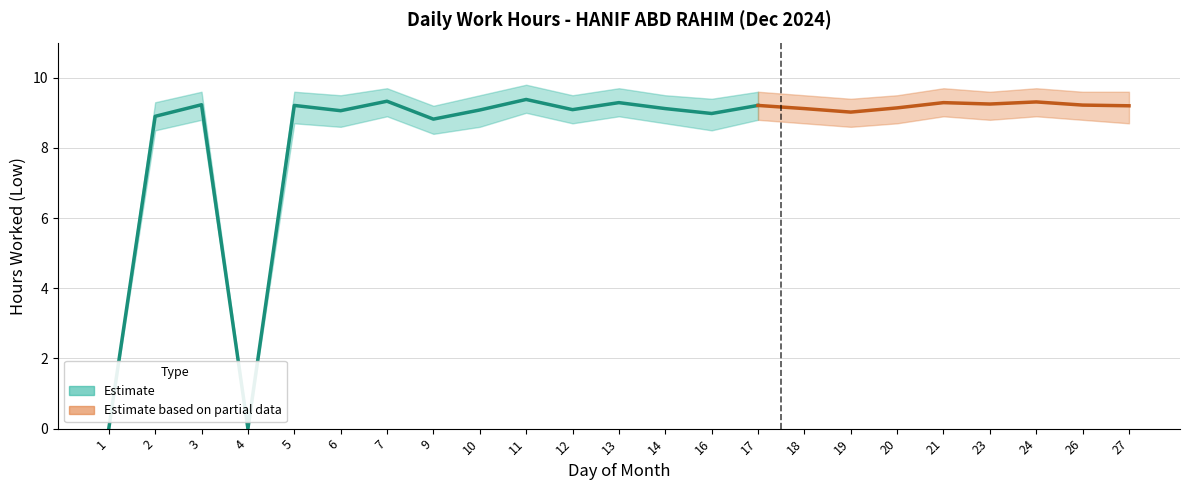

Rank the categories by value from lowest to highest.

1, 4, 9, 2, 16, 19, 6, 10, 12, 14, 18, 20, 27, 5, 17, 26, 3, 23, 13, 21, 24, 7, 11